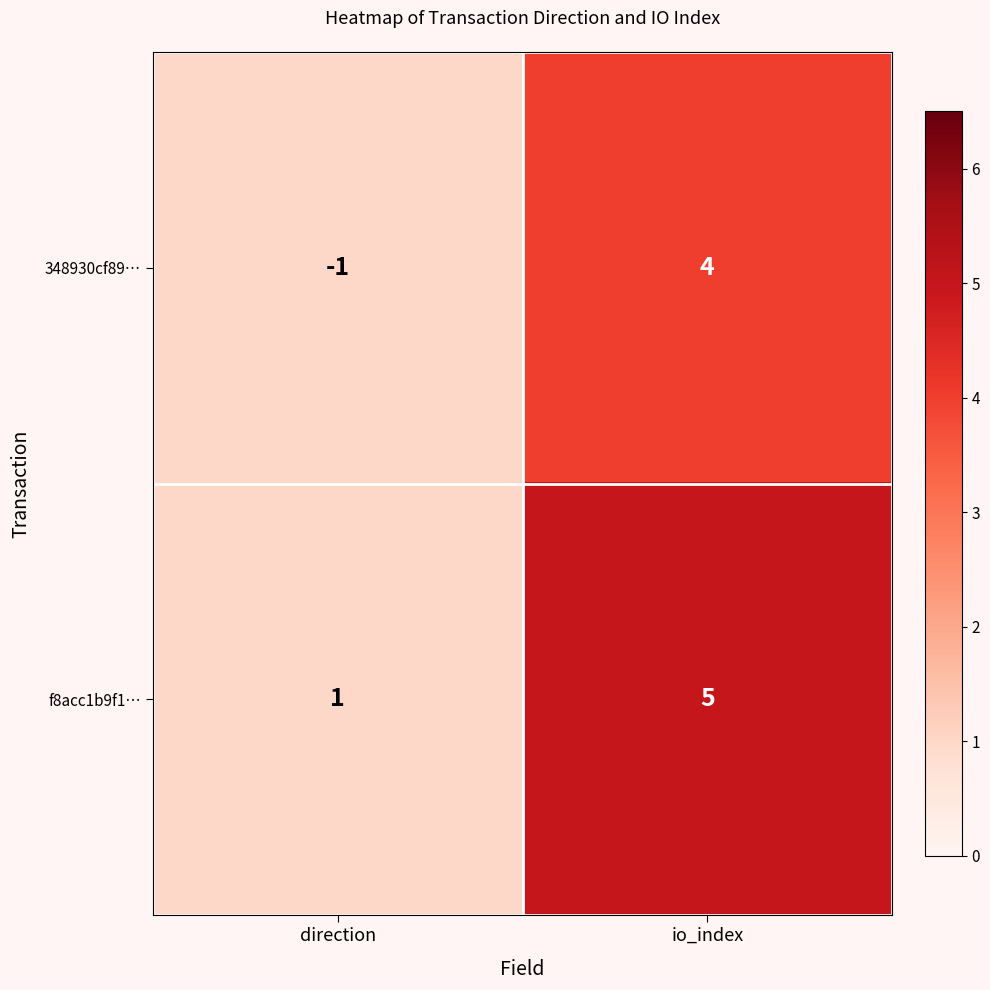

Count the number of categories in the chart.

2